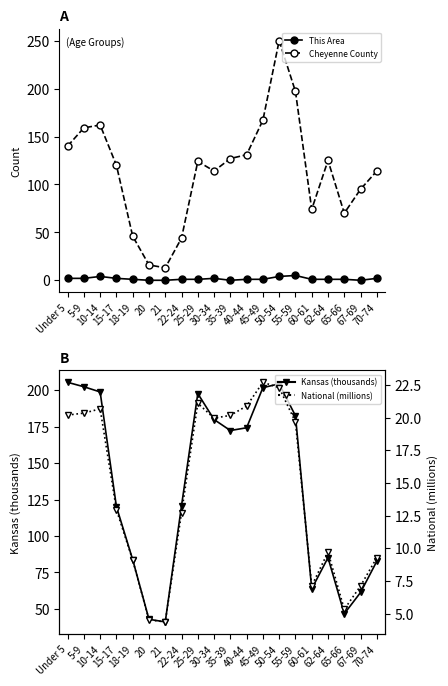

True or false: National (millions) and This Area cross at least once.

False